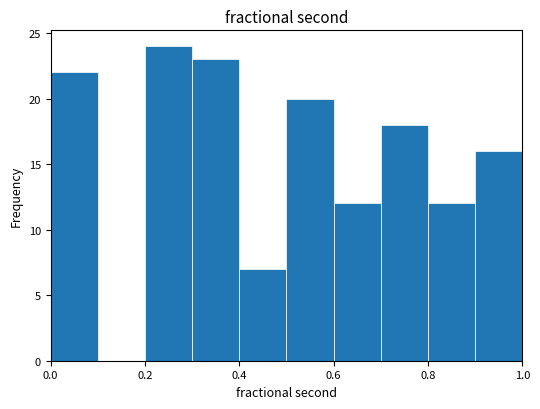

Over which range of the x-axis is the bar tallest?

0.2 to 0.3